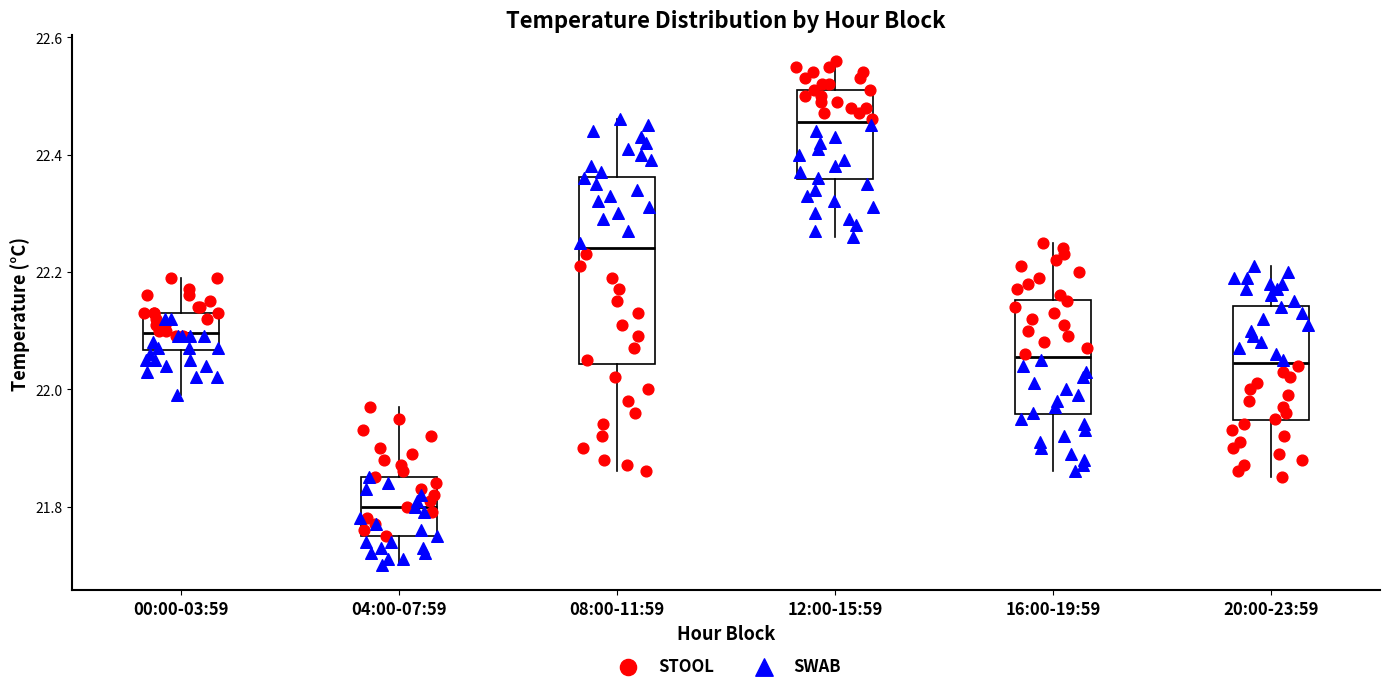

Where does the upper whisker of the box for 04:00-07:59 end on the y-axis? The values are not printed on the chart, so give them approximately, as read against the axis.

21.98